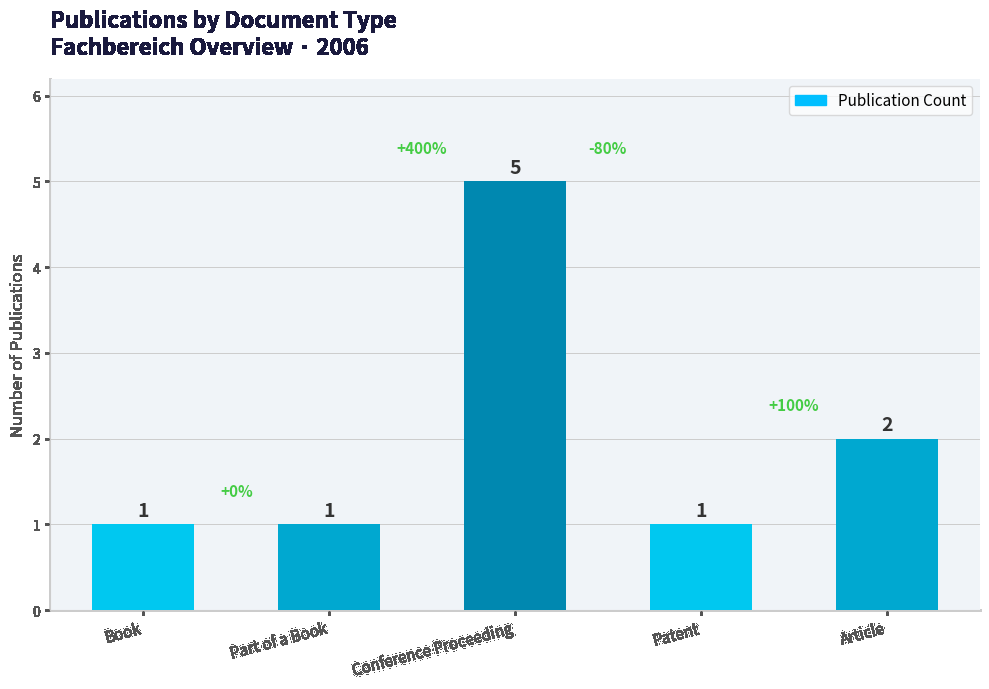

Reading right to left, extract all data points from this chart.

Article=2	Patent=1	Conference Proceeding=5	Part of a Book=1	Book=1